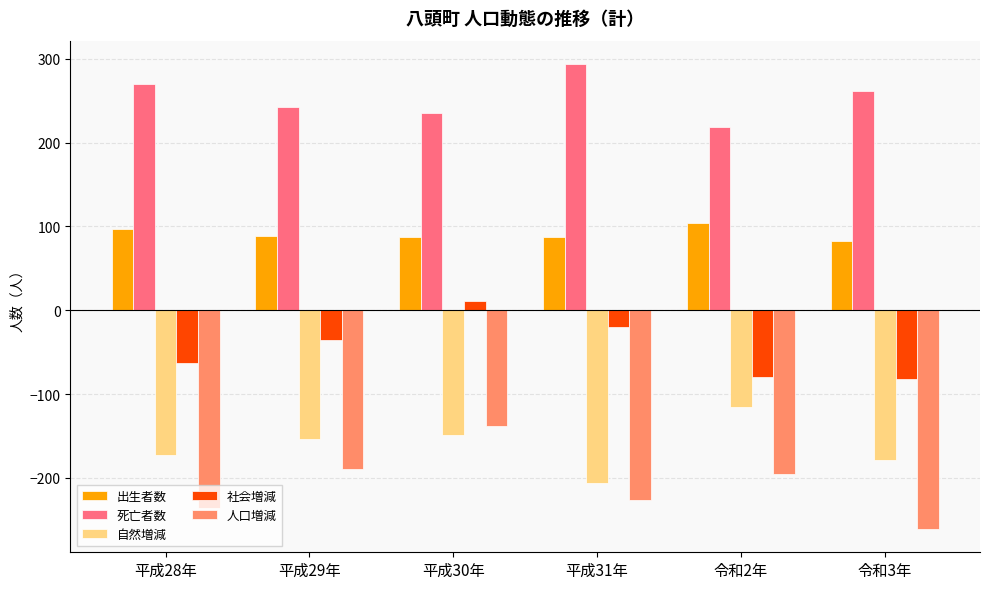

Which series changed the most between 平成30年 and 平成31年?

人口増減